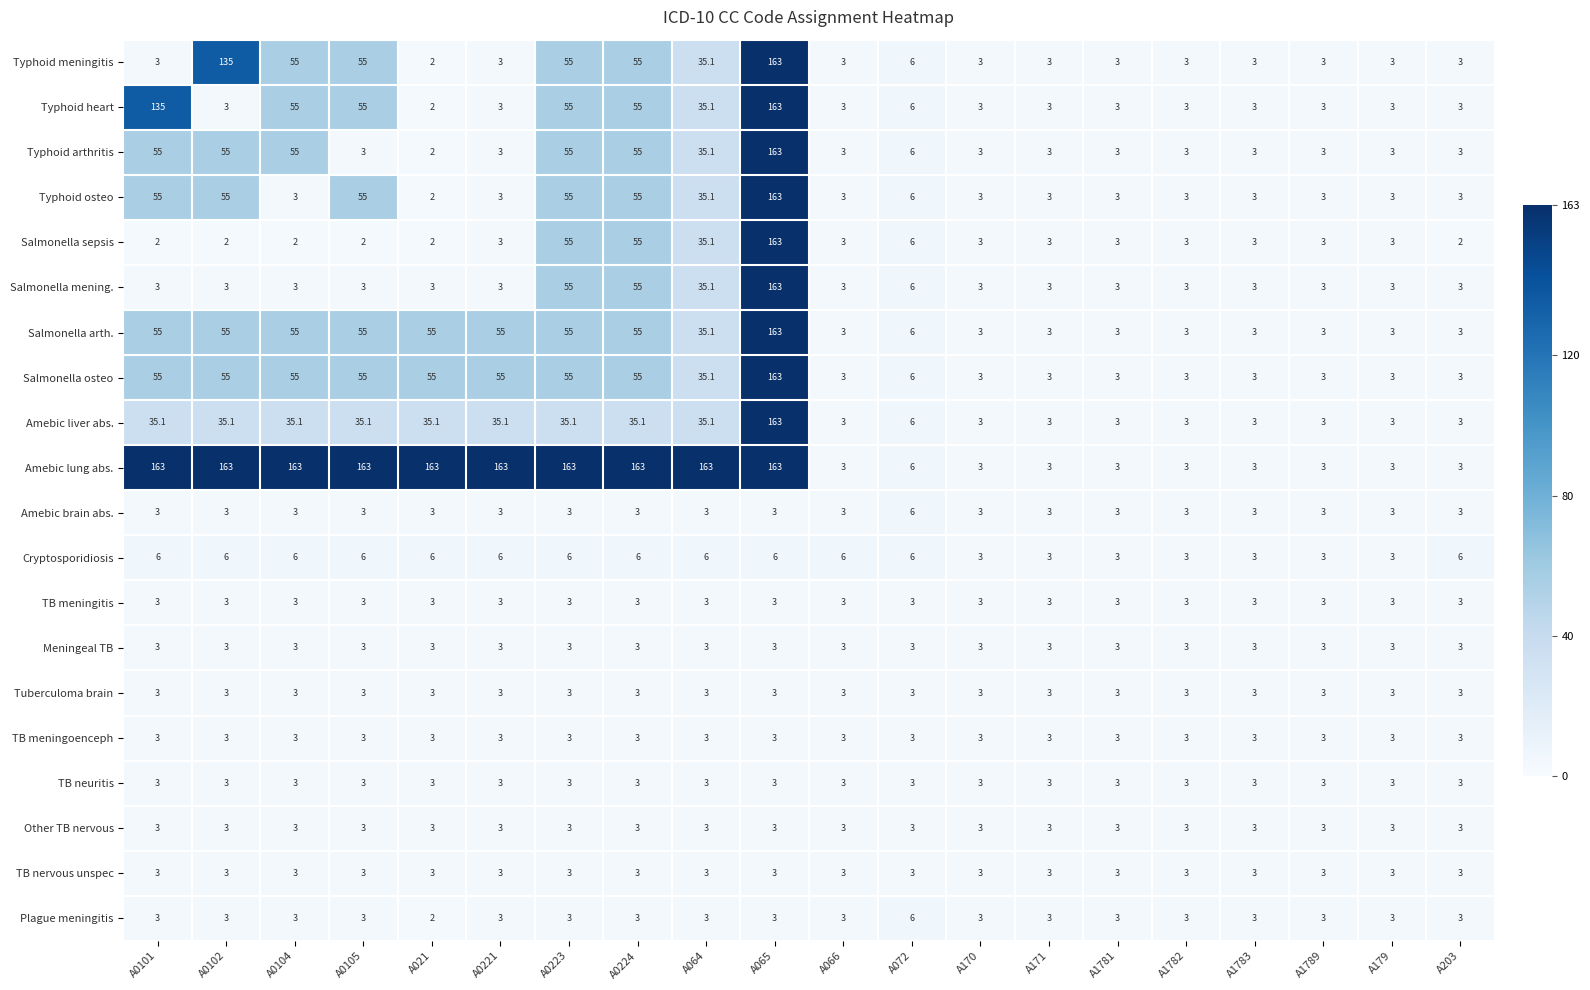

At how many categories does at least one series exceed 49?

10